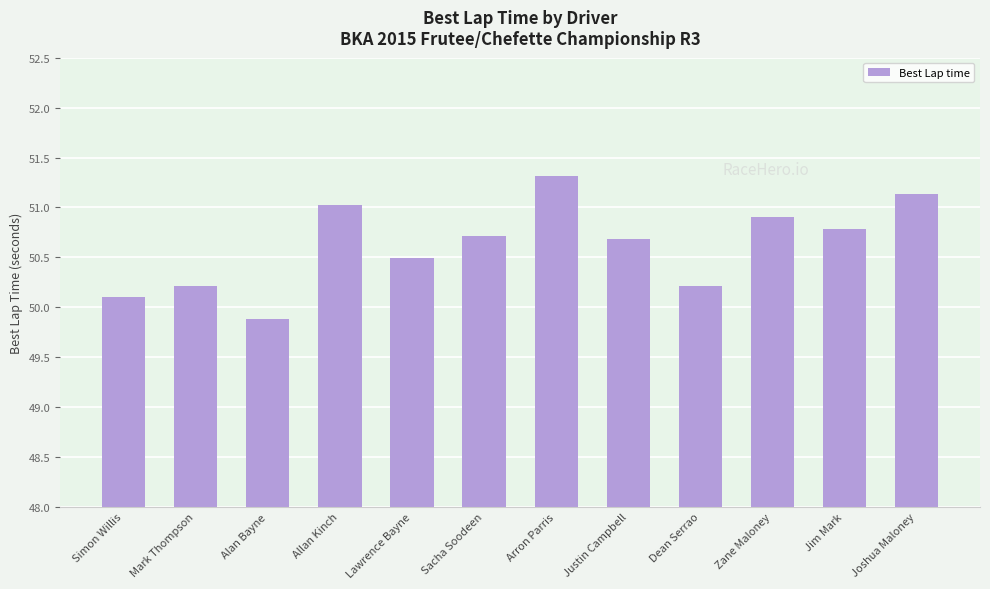

Reading left to right, what are all the values shown in this chart?

Simon Willis=50.1	Mark Thompson=50.2	Alan Bayne=49.9	Allan Kinch=51.0	Lawrence Bayne=50.5	Sacha Soodeen=50.7	Arron Parris=51.3	Justin Campbell=50.7	Dean Serrao=50.2	Zane Maloney=50.9	Jim Mark=50.8	Joshua Maloney=51.1